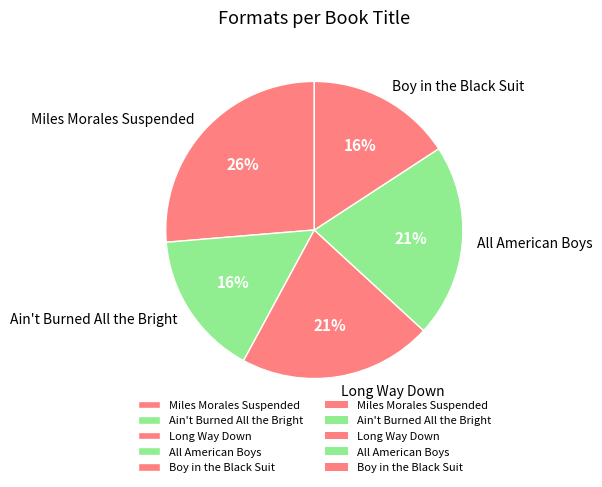

True or false: Boy in the Black Suit accounts for 16% of the total.

True